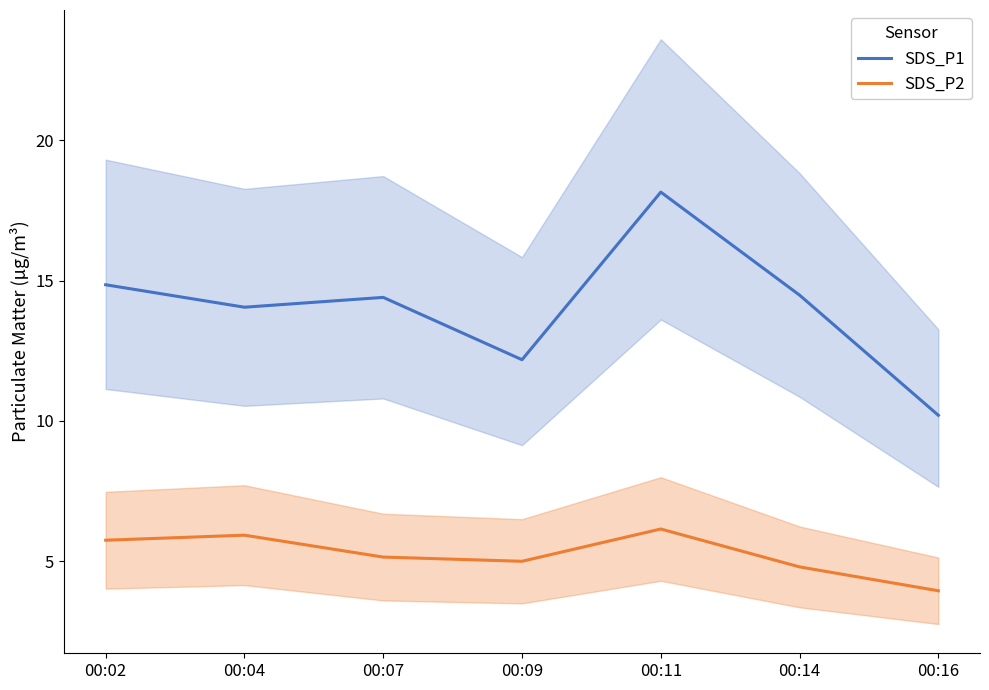

What is the difference between the maximum and second lowest values in the SDS_P1 series?

6.0